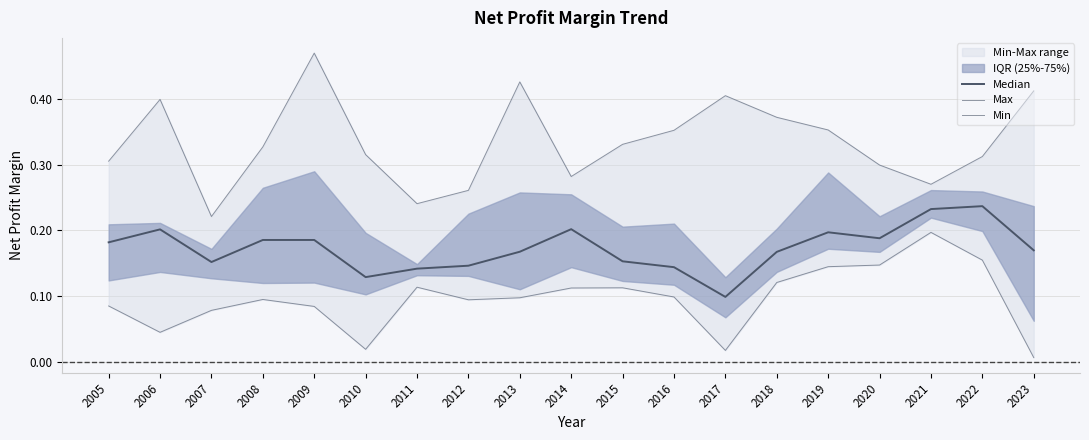

Does the chart display data point markers on the line(s)?

No